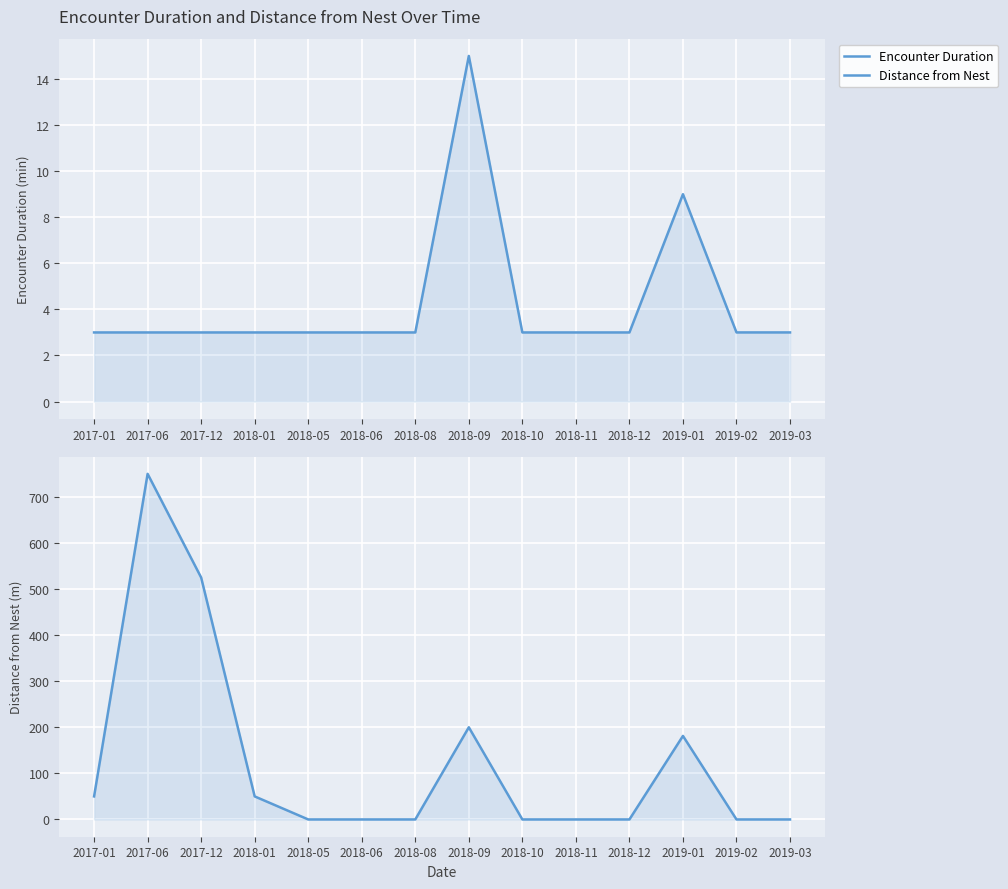

What is the difference between the maximum and minimum values in the Encounter Duration series?

12.0